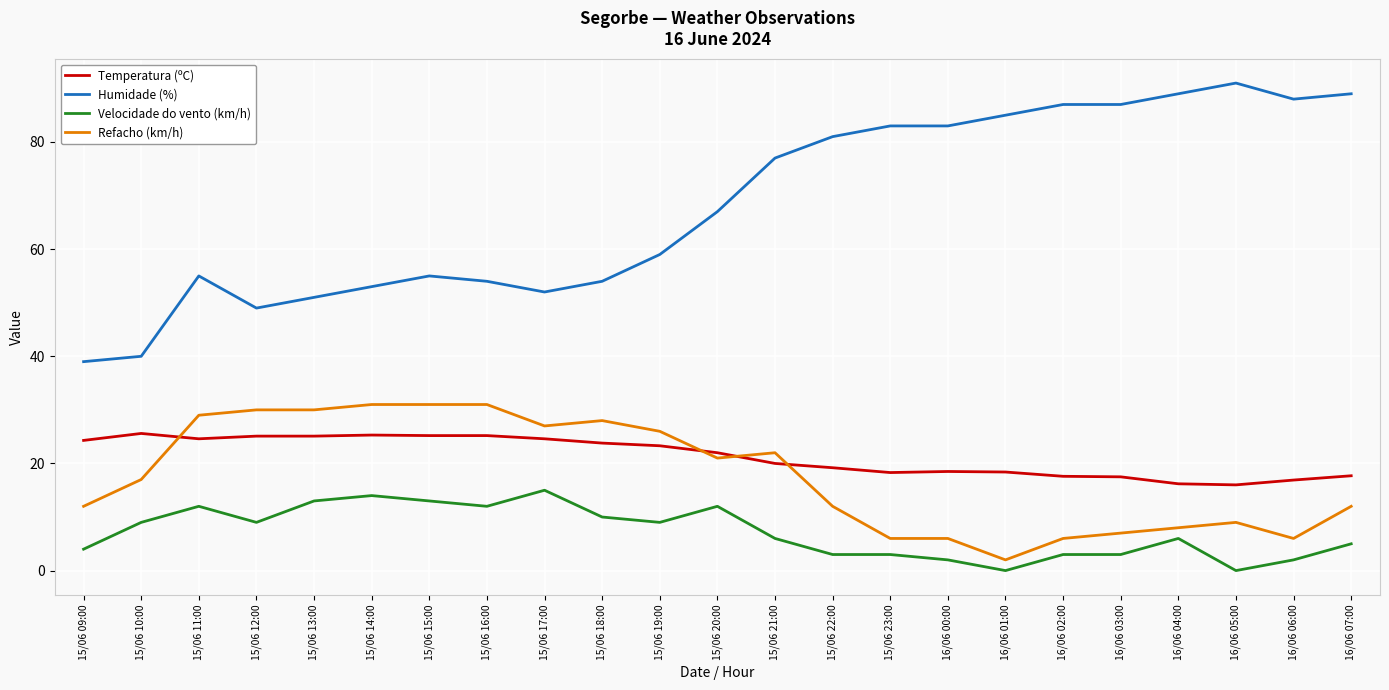

True or false: Refacho (km/h) and Humidade (%) cross at least once.

False